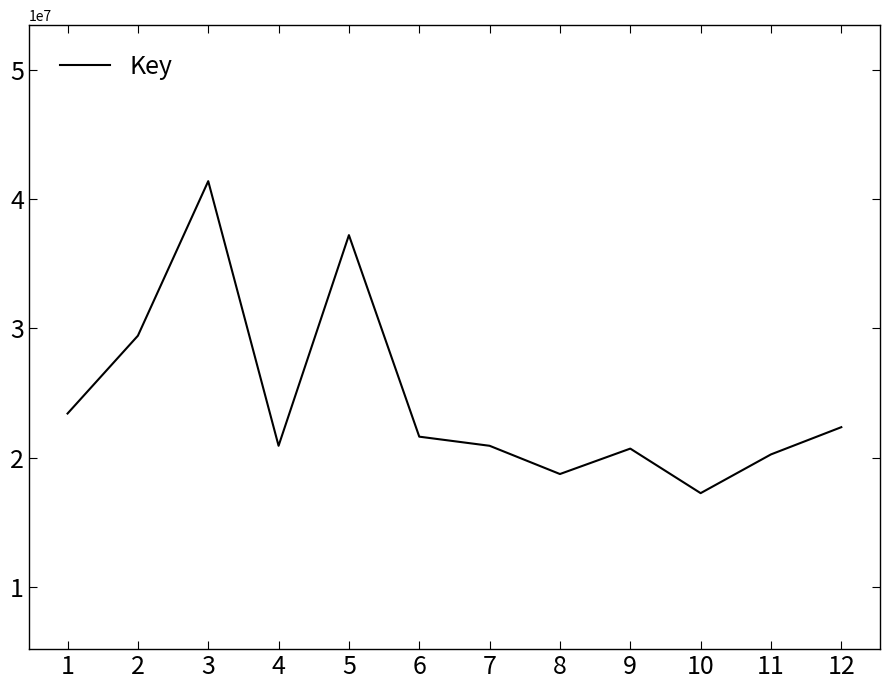

The value at 2 is 29440913. True or false?

True